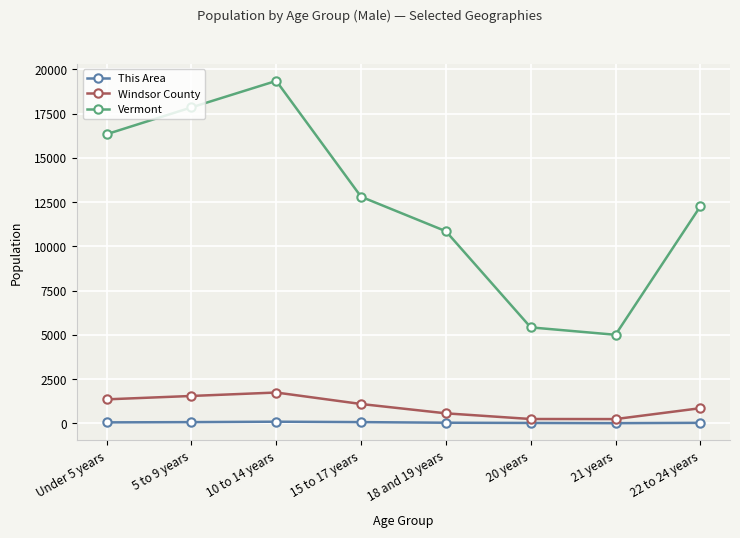

Between 5 to 9 years and 15 to 17 years, which series saw the biggest shift?

Vermont